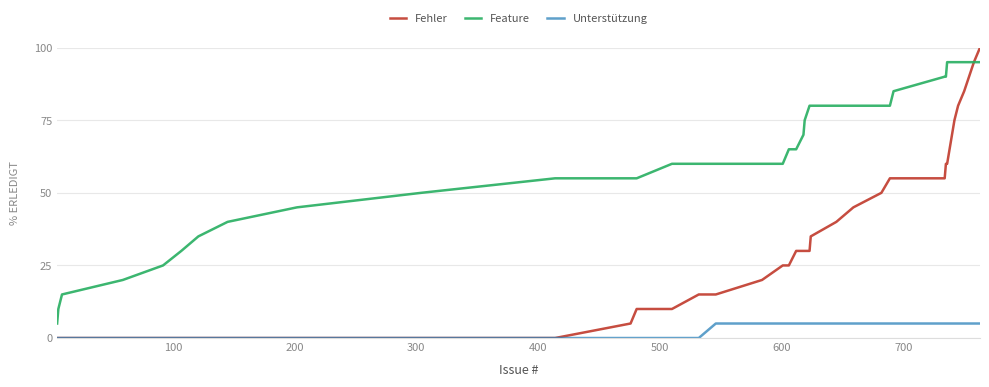

Which series has the largest total across all categories?

Feature